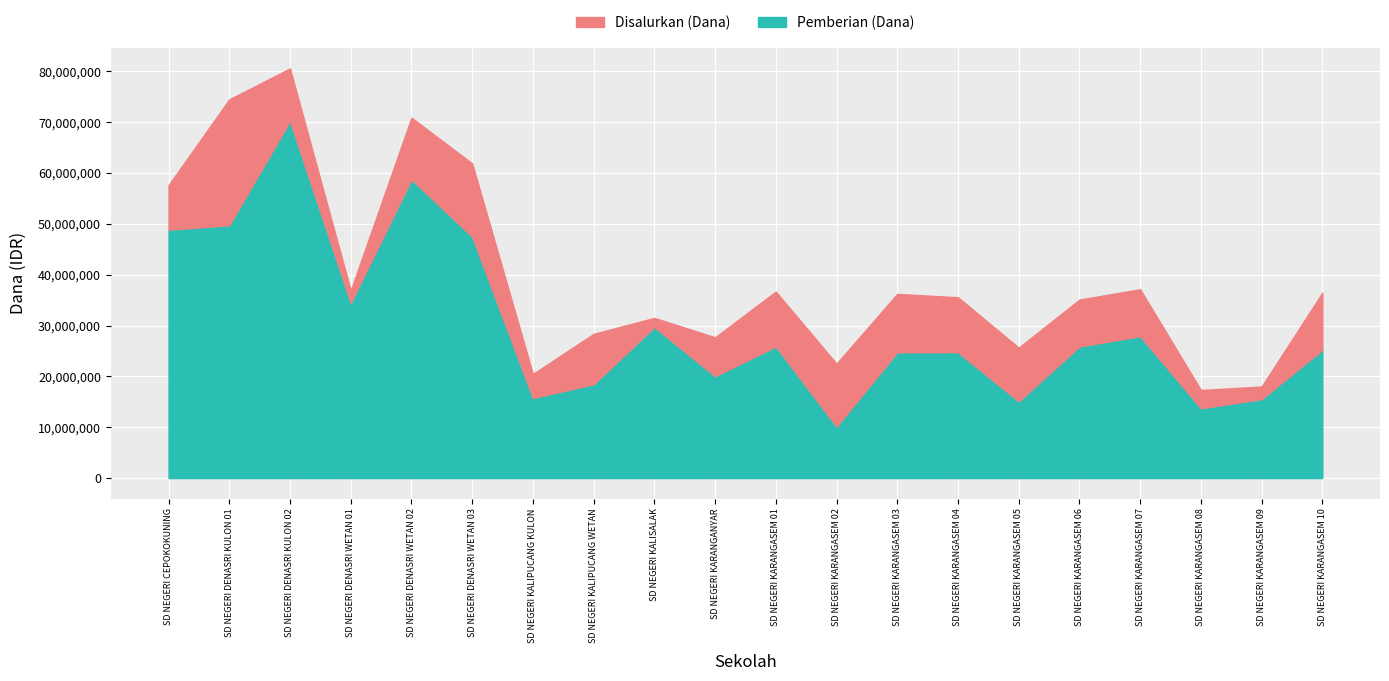

What is the label of the 18th point from the right?

SD NEGERI DENASRI KULON 02